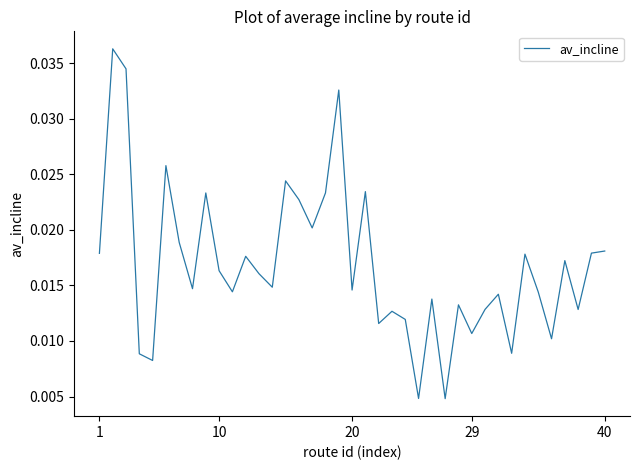

True or false: the data has more than 0 interior local peaks.

True